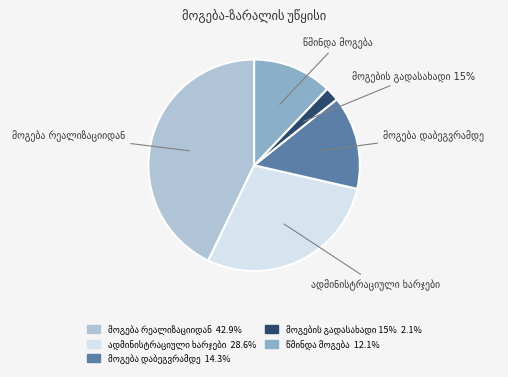

Between მოგება დაბეგვრამდე and მოგება რეალიზაციიდან, which is larger?

მოგება რეალიზაციიდან